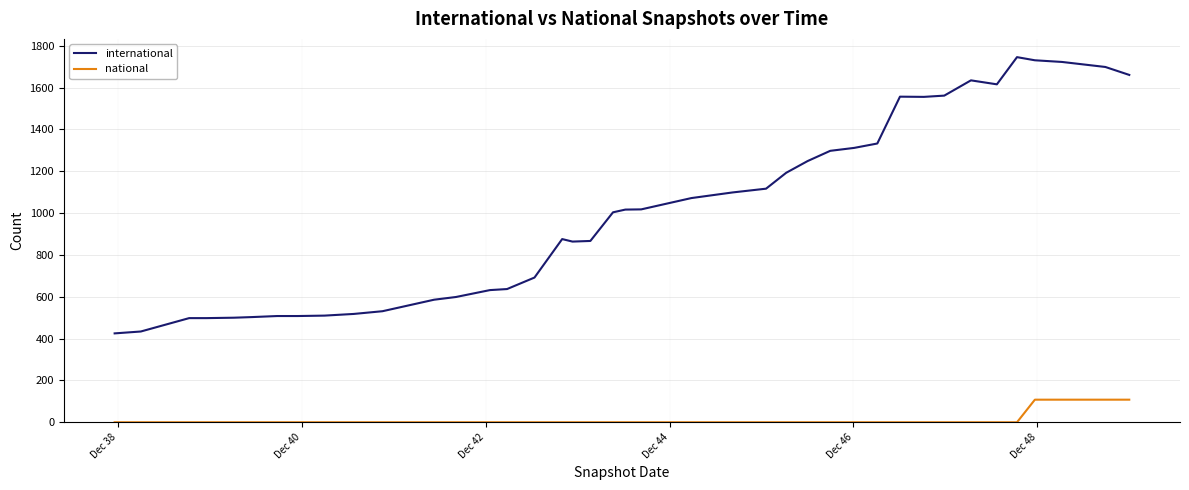

How many categories are shown in the chart?

40